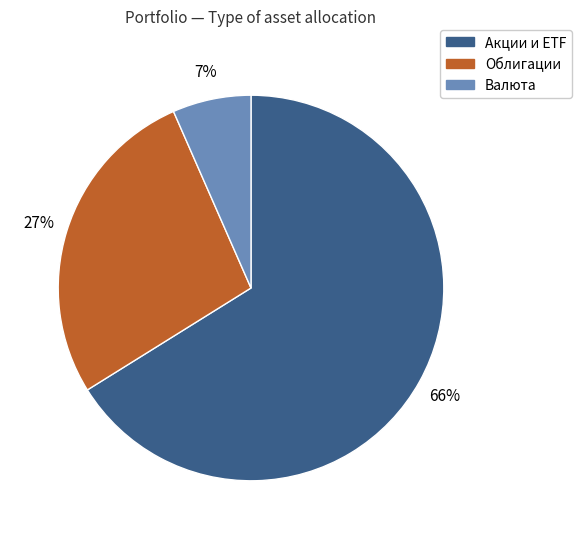

Which slice is the smallest?

Валюта